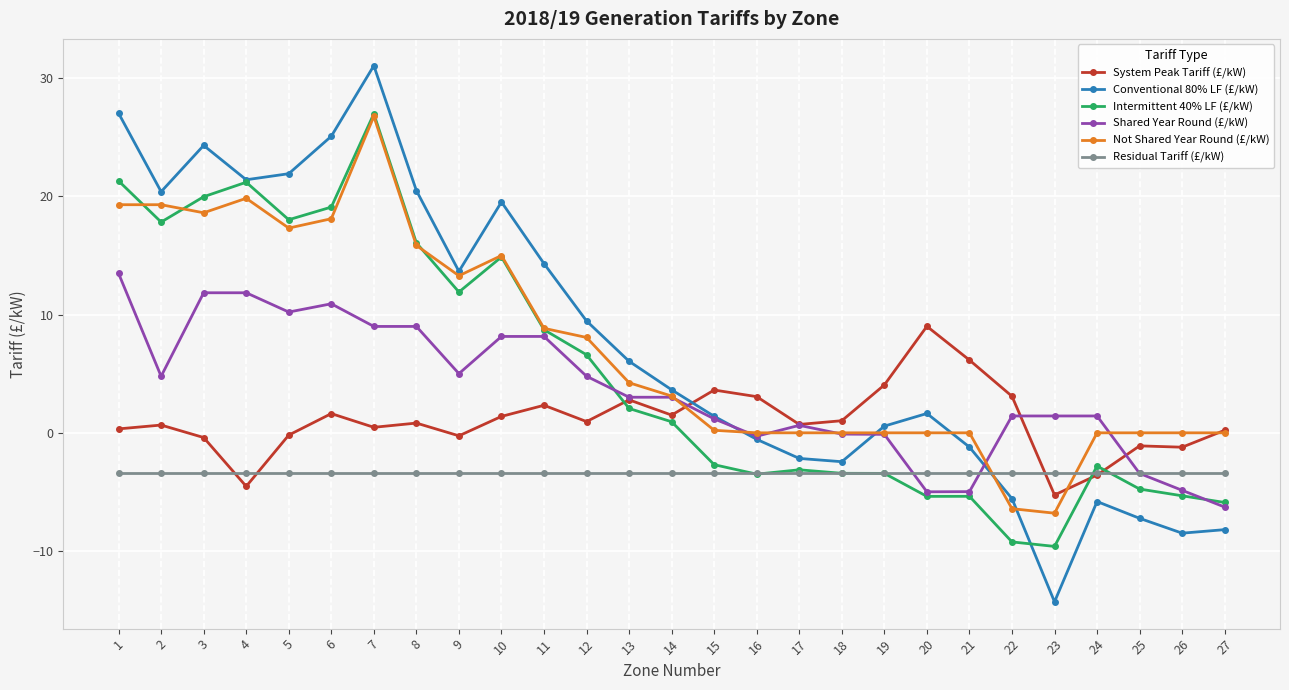

What is the difference between the highest and lowest values at 17?

4.1